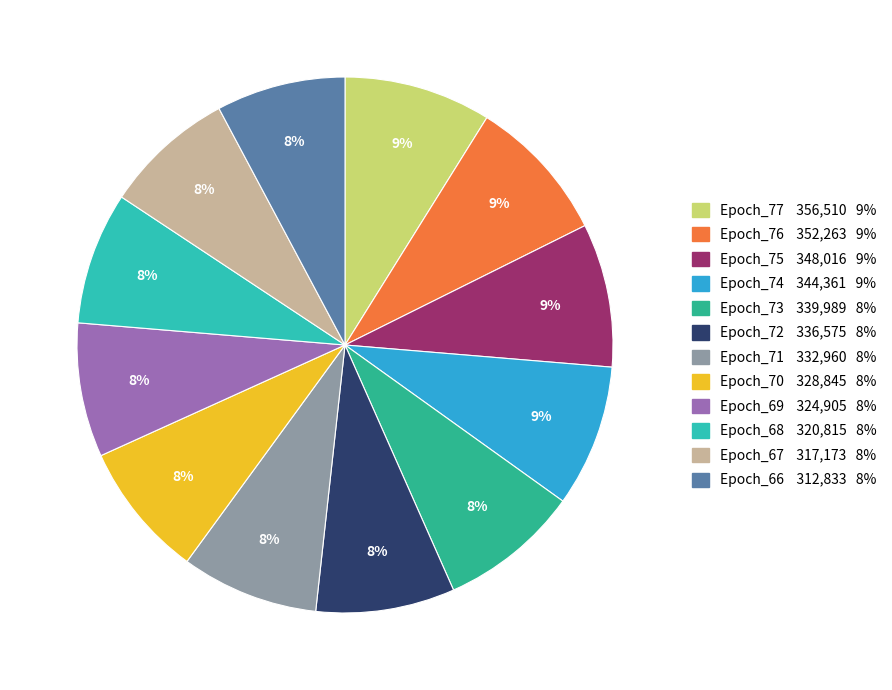

How many segments does this pie chart have?

12